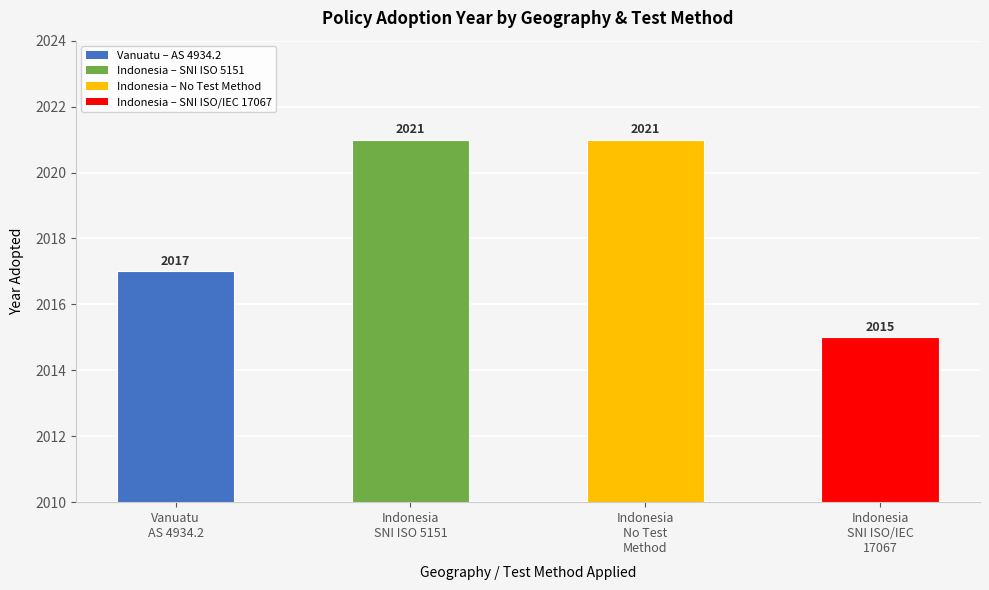

Is it true that the value at Indonesia
SNI ISO/IEC
17067 is 432?

False